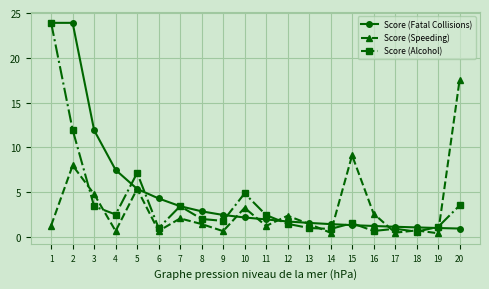

What is the value of the Score (Alcohol) point at the 20th from the left?

3.5